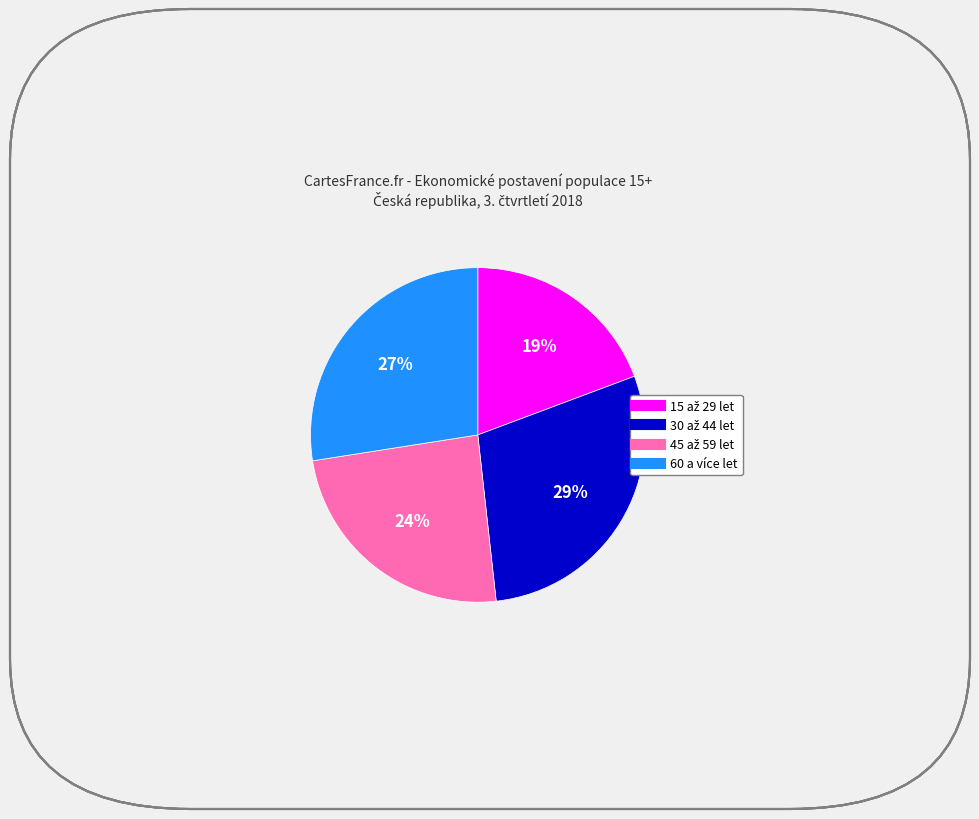

To the nearest percent, what is the difference between the largest and smallest slice percentages?

10%